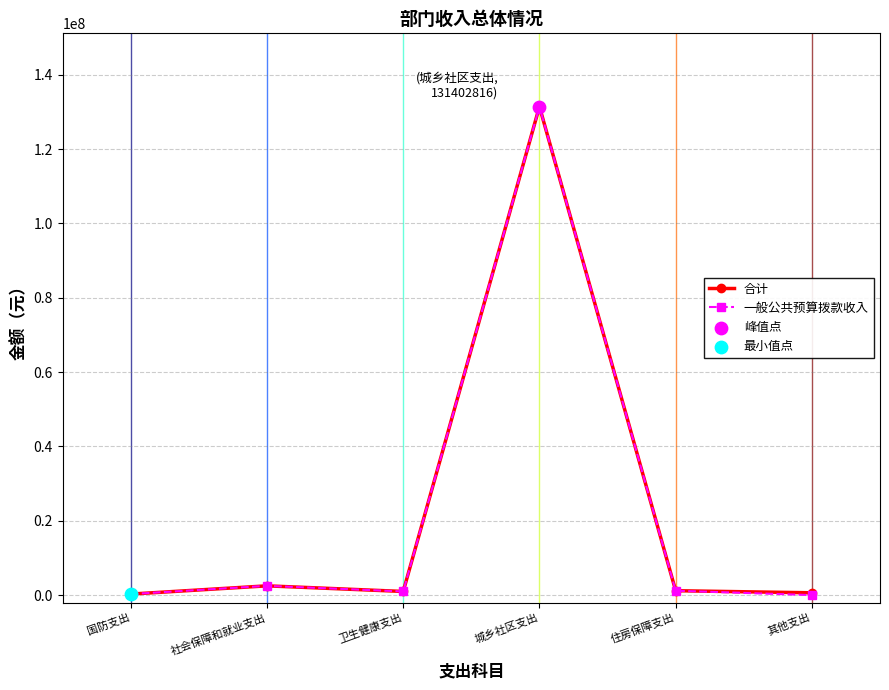

What is the total value across all series at 国防支出?

560000.0